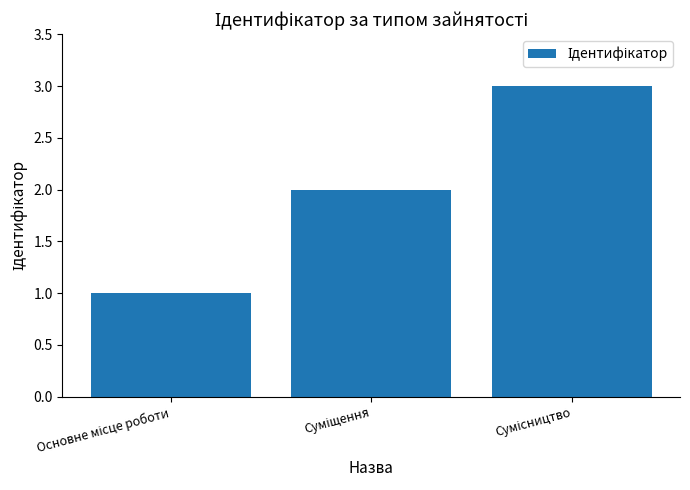

What is the sum of all values?

6